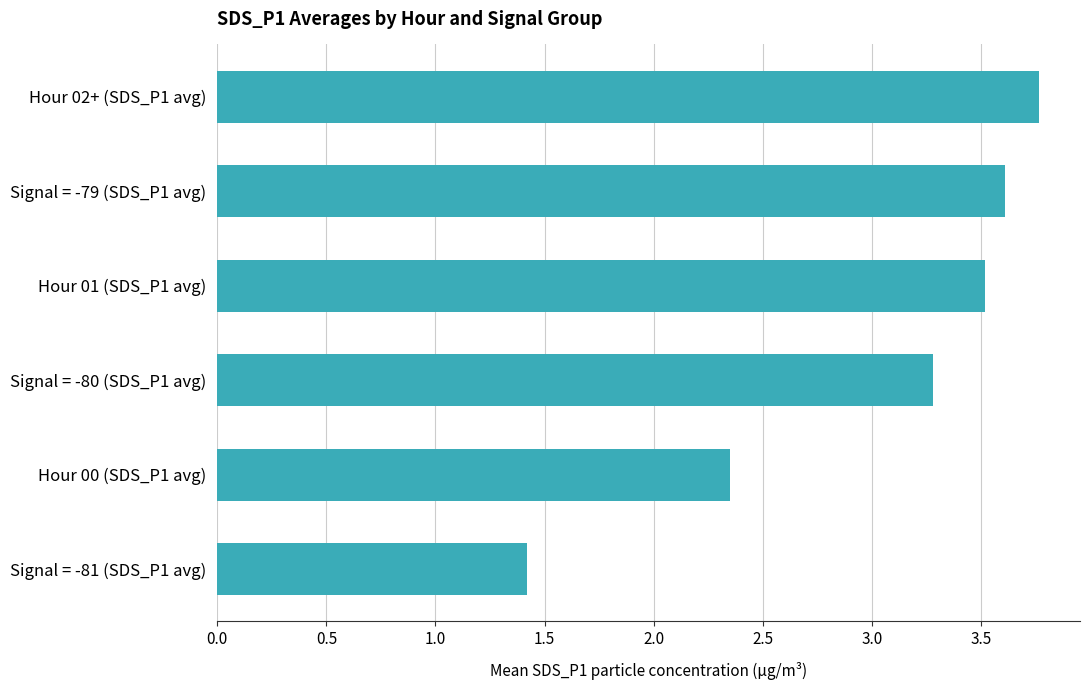

Which label corresponds to the largest value in the chart?

Hour 02+ (SDS_P1 avg)